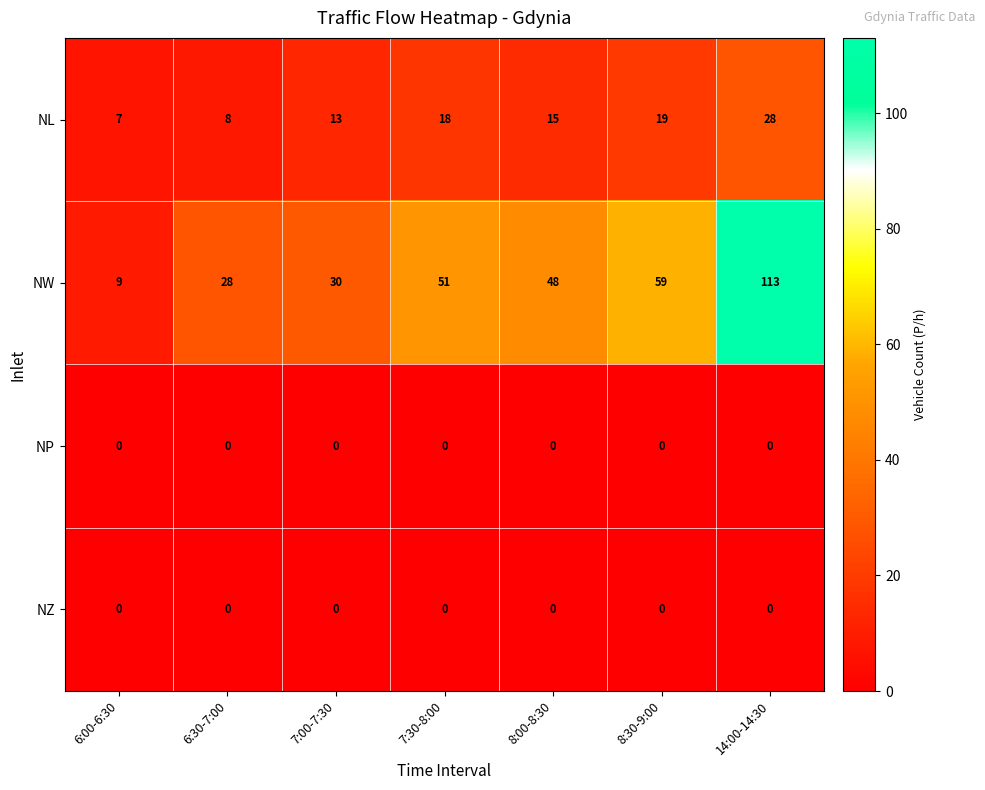

Which label corresponds to the largest value in the chart?

14:00-14:30